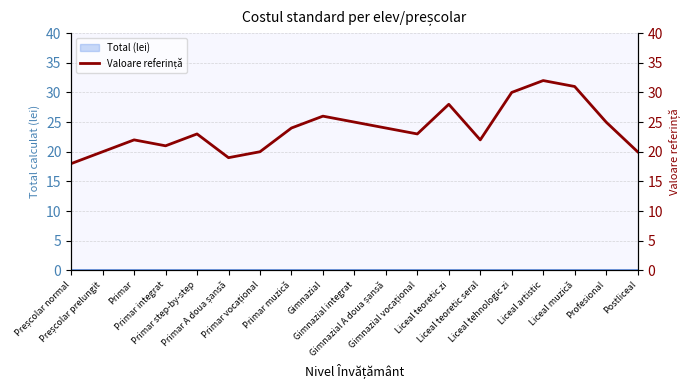

The chart shows a value of 46 at Gimnazial. True or false?

False